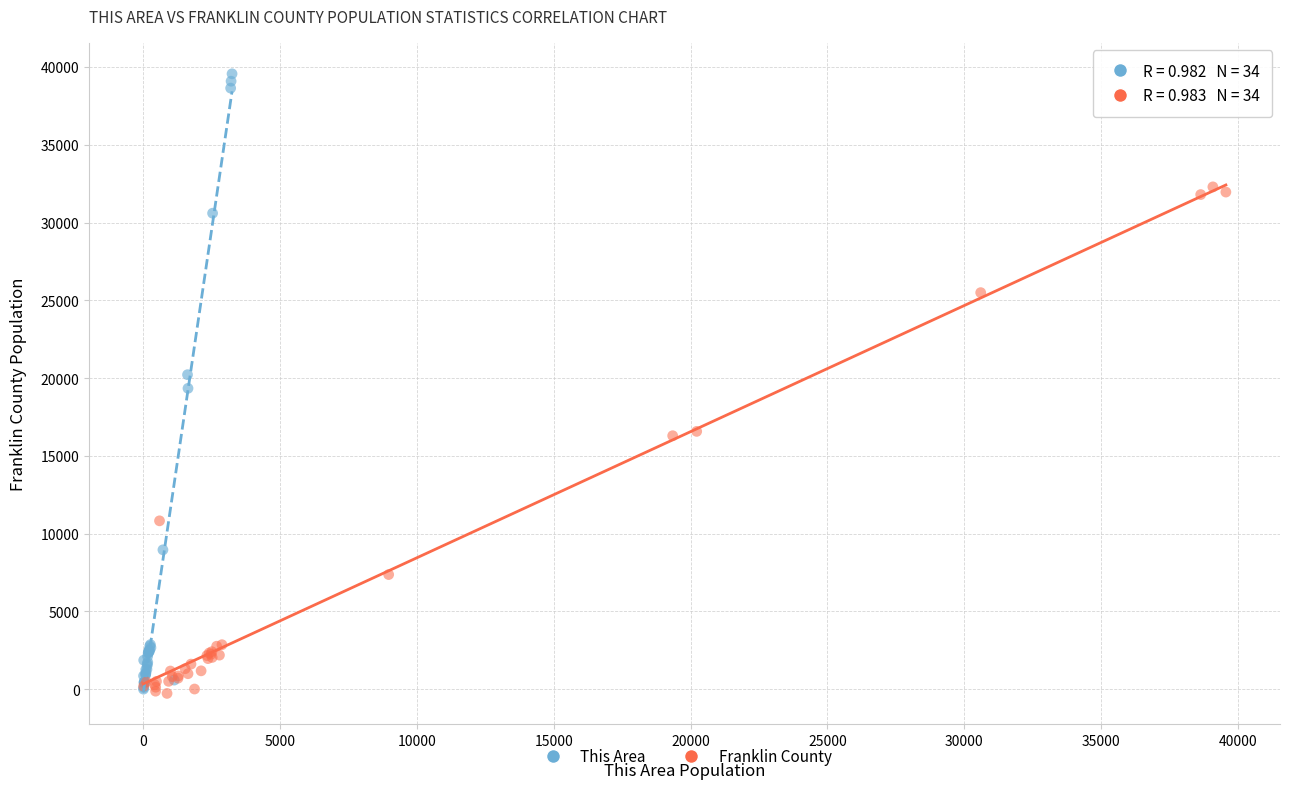

Which series has the largest Y range (max minus min)?

This Area